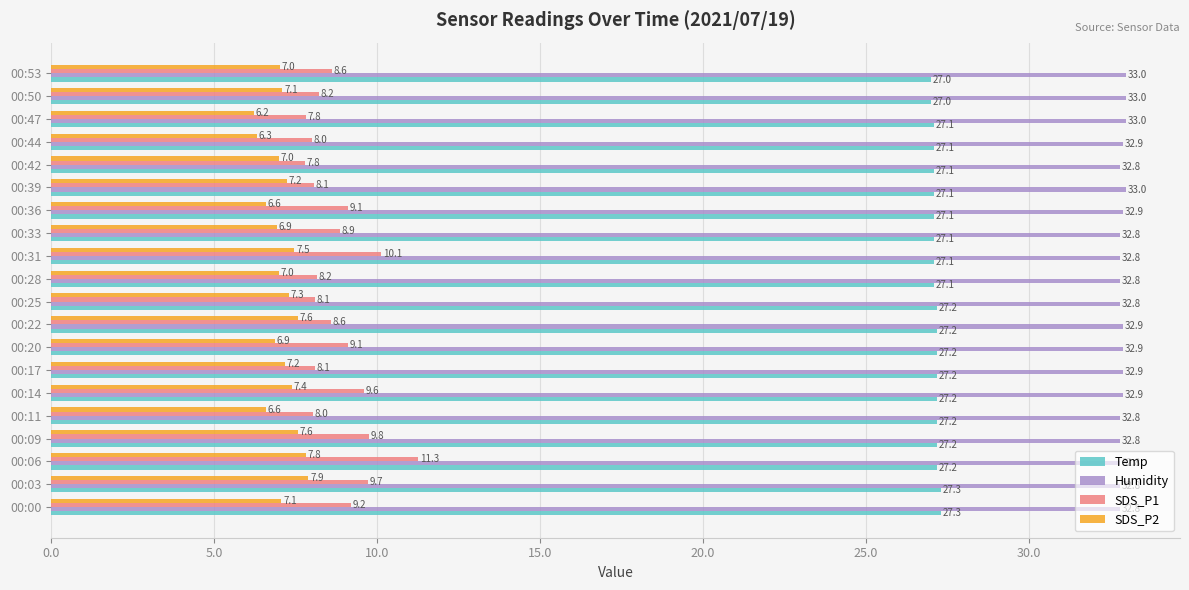

Which series has the largest total across all categories?

Humidity